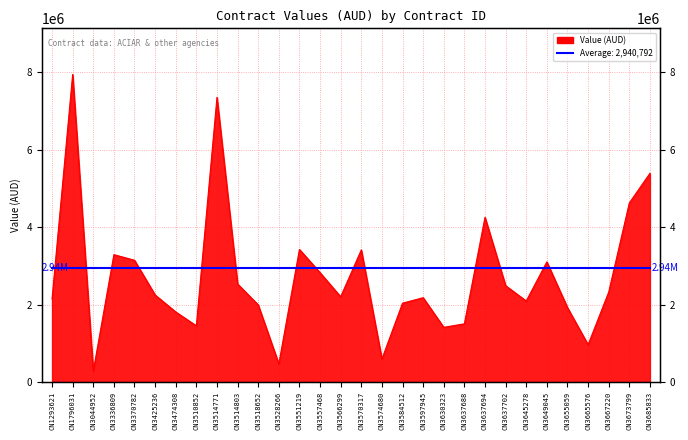

What is the smallest value displayed?

281600.0